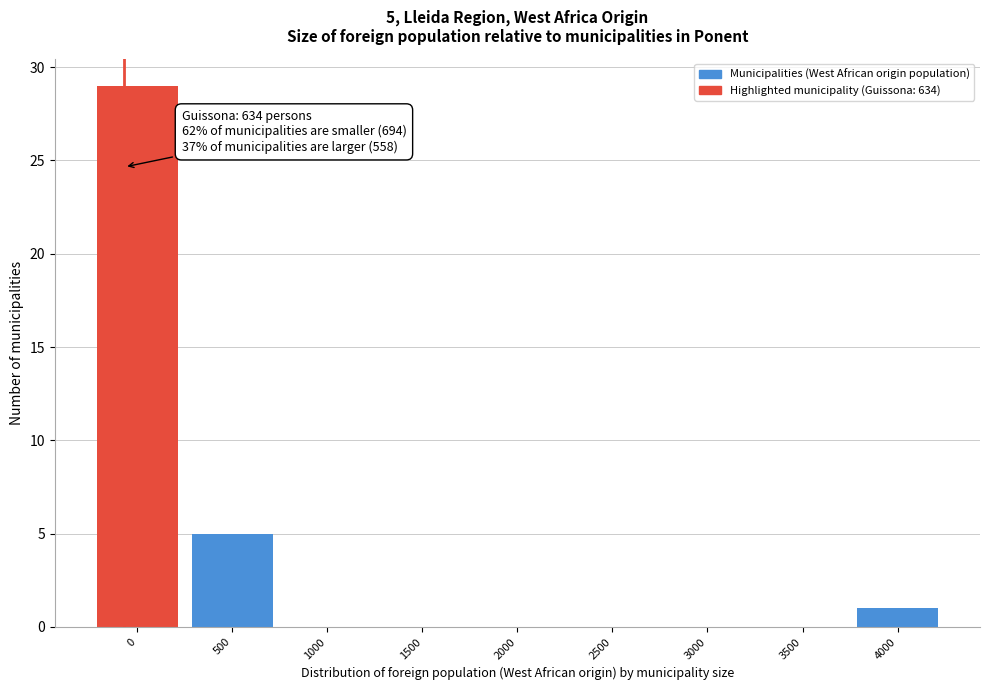

Reading left to right, extract all data points from this chart.

0=29	500=5	1000=0	1500=0	2000=0	2500=0	3000=0	3500=0	4000=1